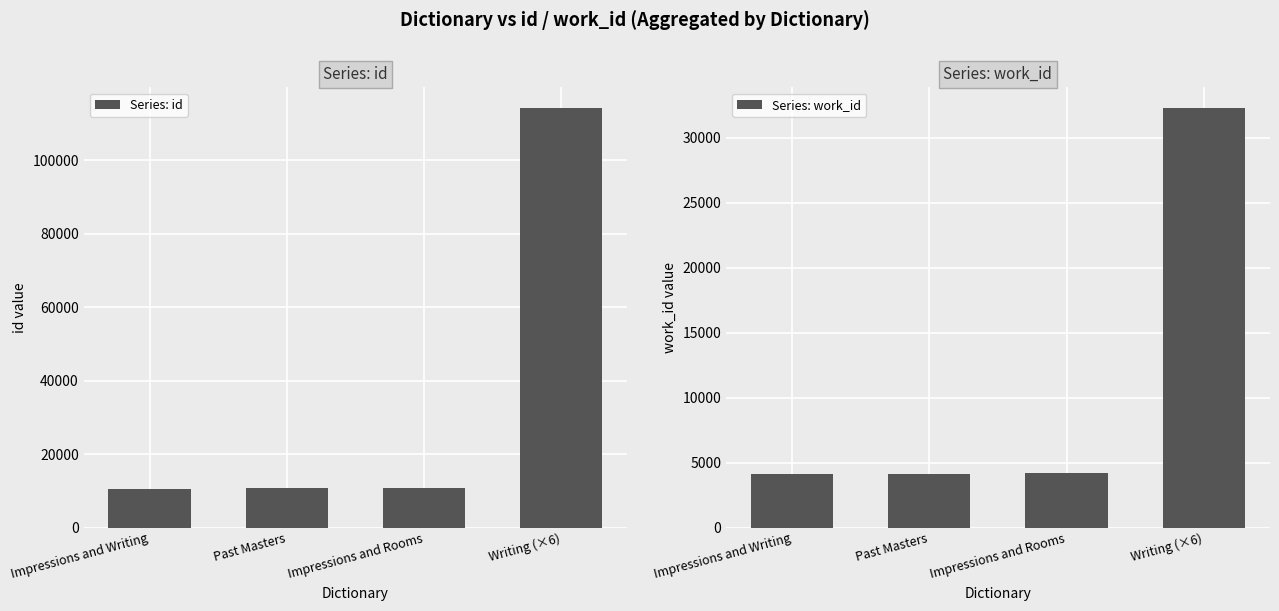

How many values in the Series: work_id series exceed 4178?

1